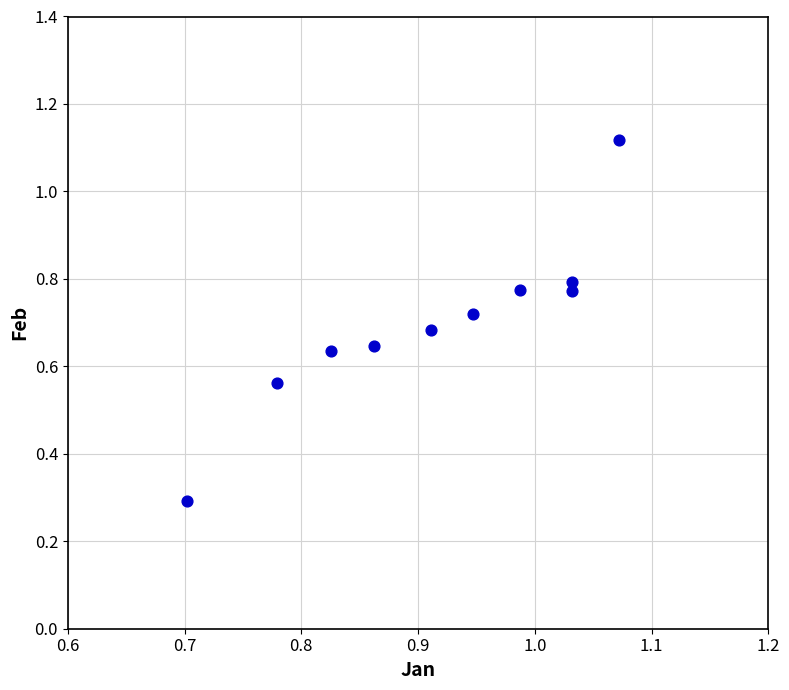

What Y value in the scatter plot is closest to 0?

0.3